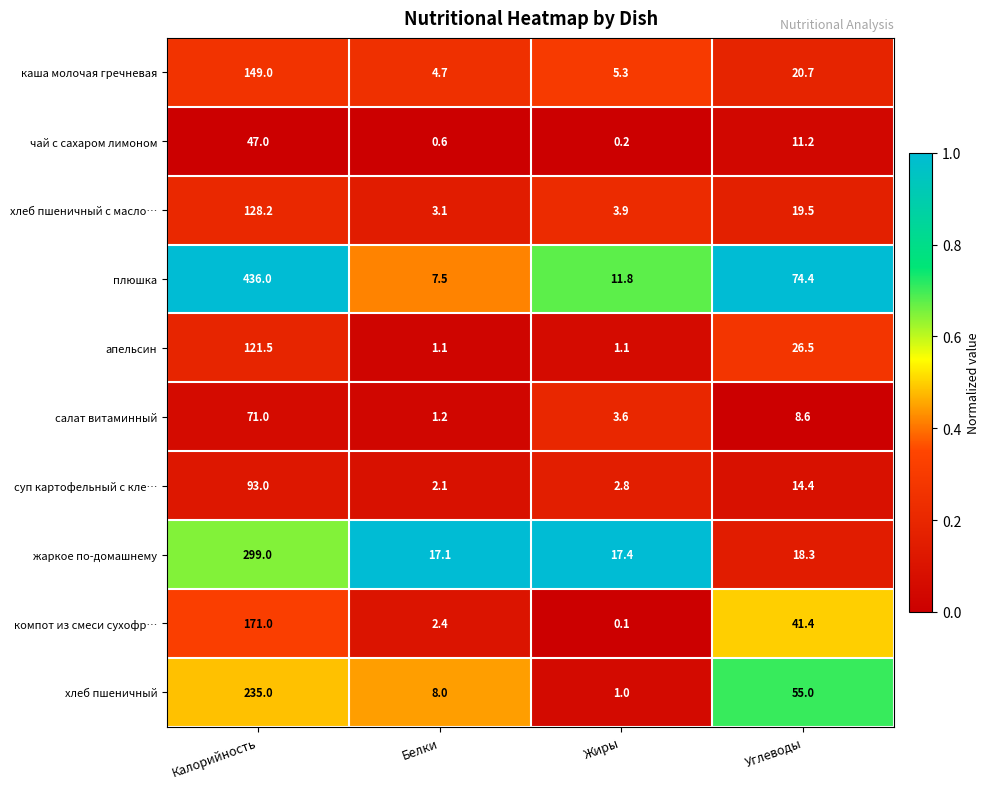

What is the average value of the компот из смеси сухофр… series?

53.7